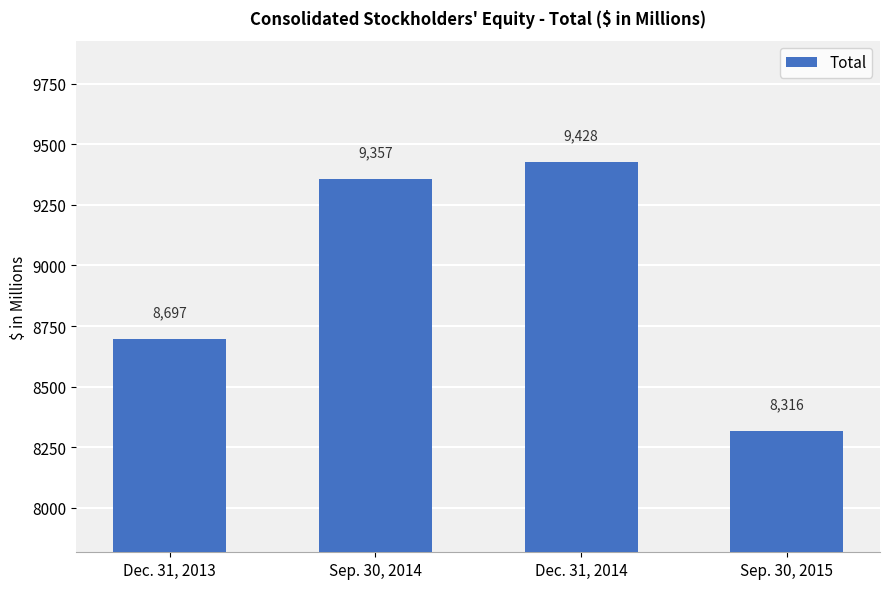

How many series are shown in this chart?

1